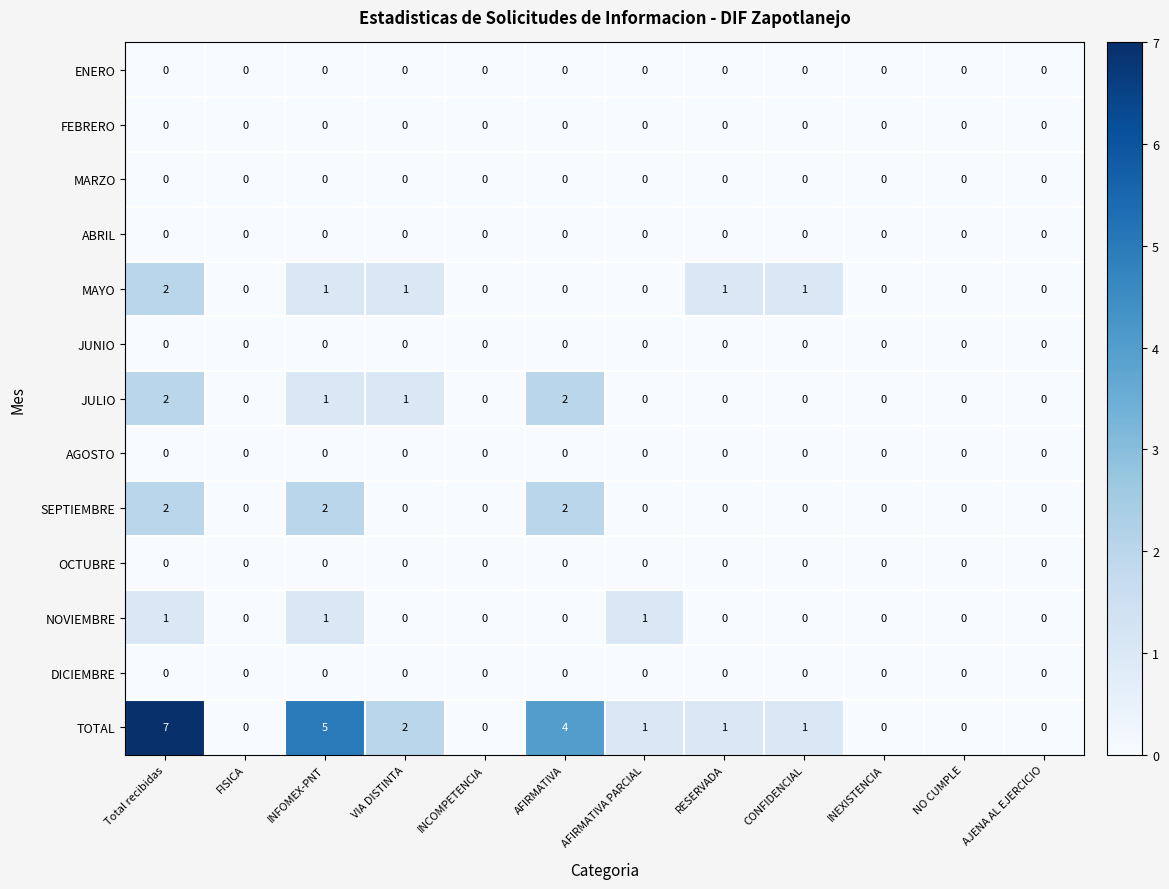

Which category has the highest value across all series?

Total recibidas